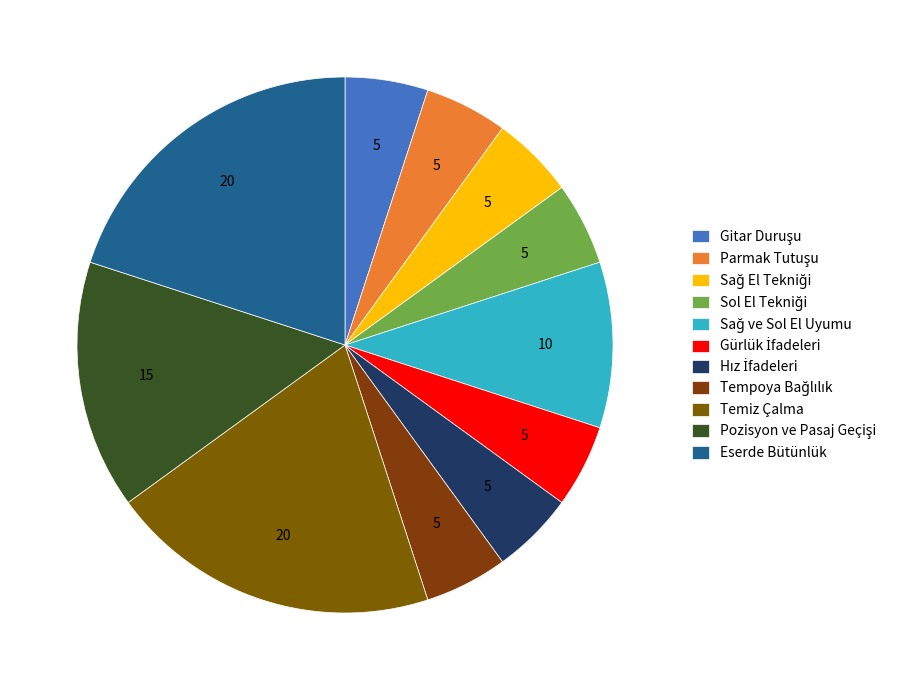

Is there any slice that represents more than half of the pie?

No